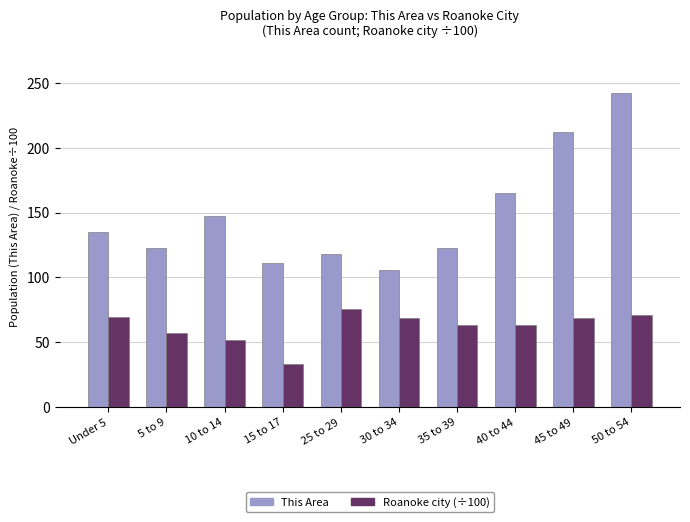

True or false: Roanoke city (÷100) has a value of 19.9 at 40 to 44.

False